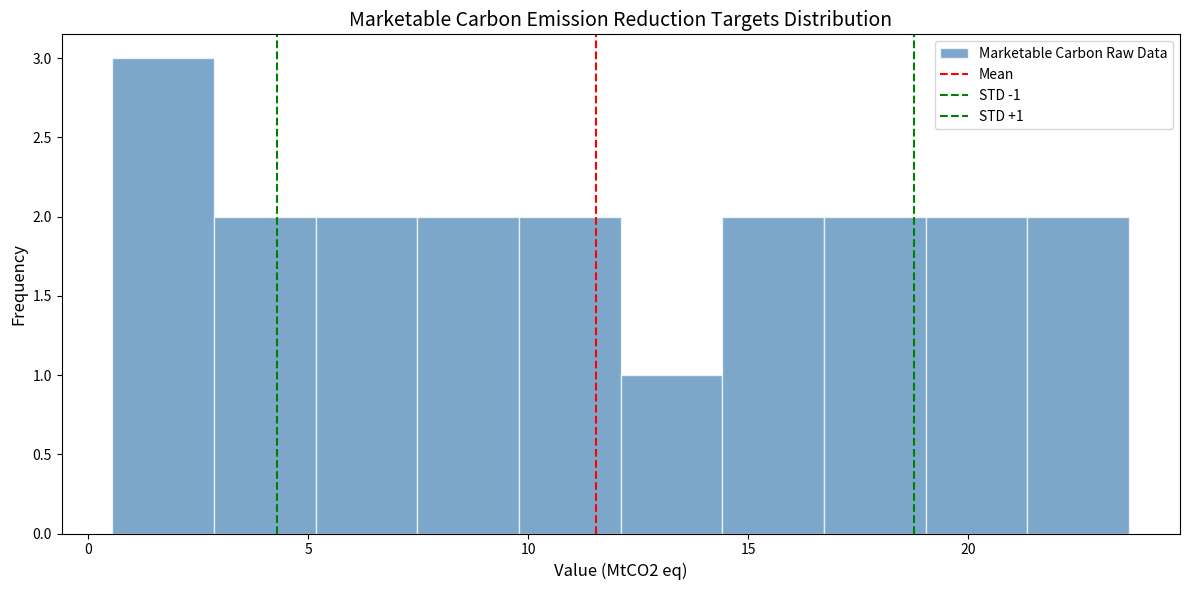

Over which range of the x-axis is the bar tallest?

0.5 to 3.0